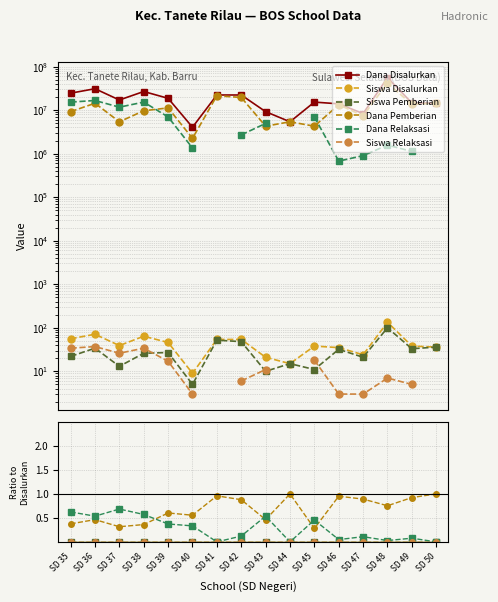

Where is Dana Disalurkan nearest to the value 29812500?

SD 36